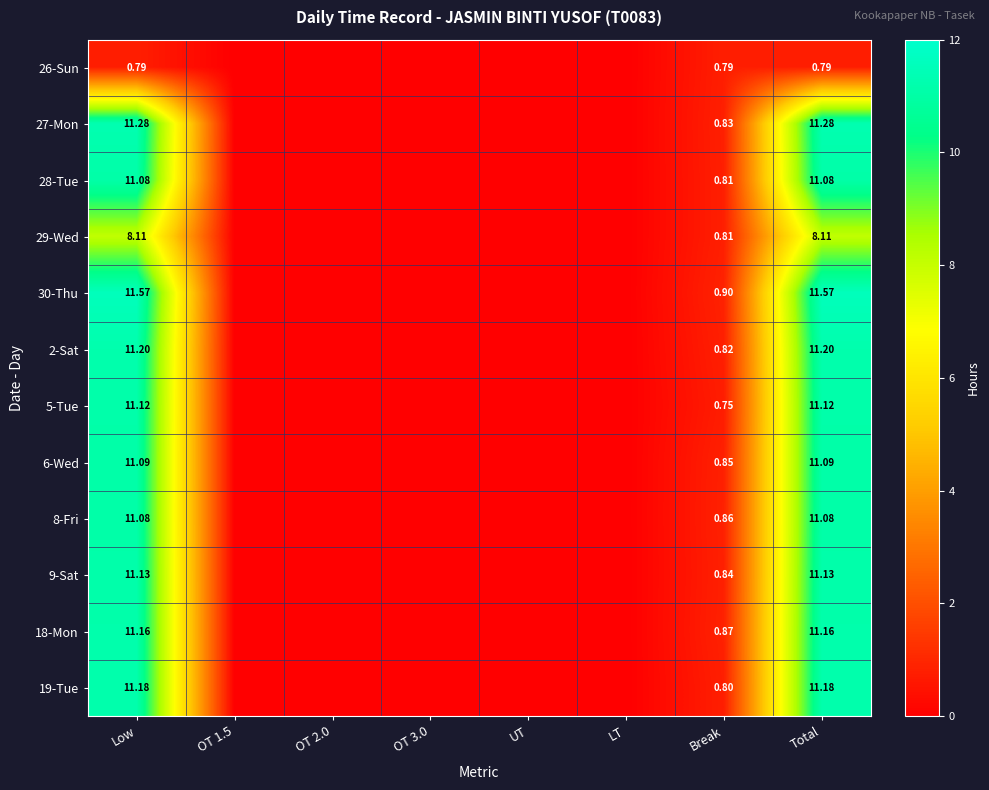

What is the average value of the 2-Sat series?

2.9